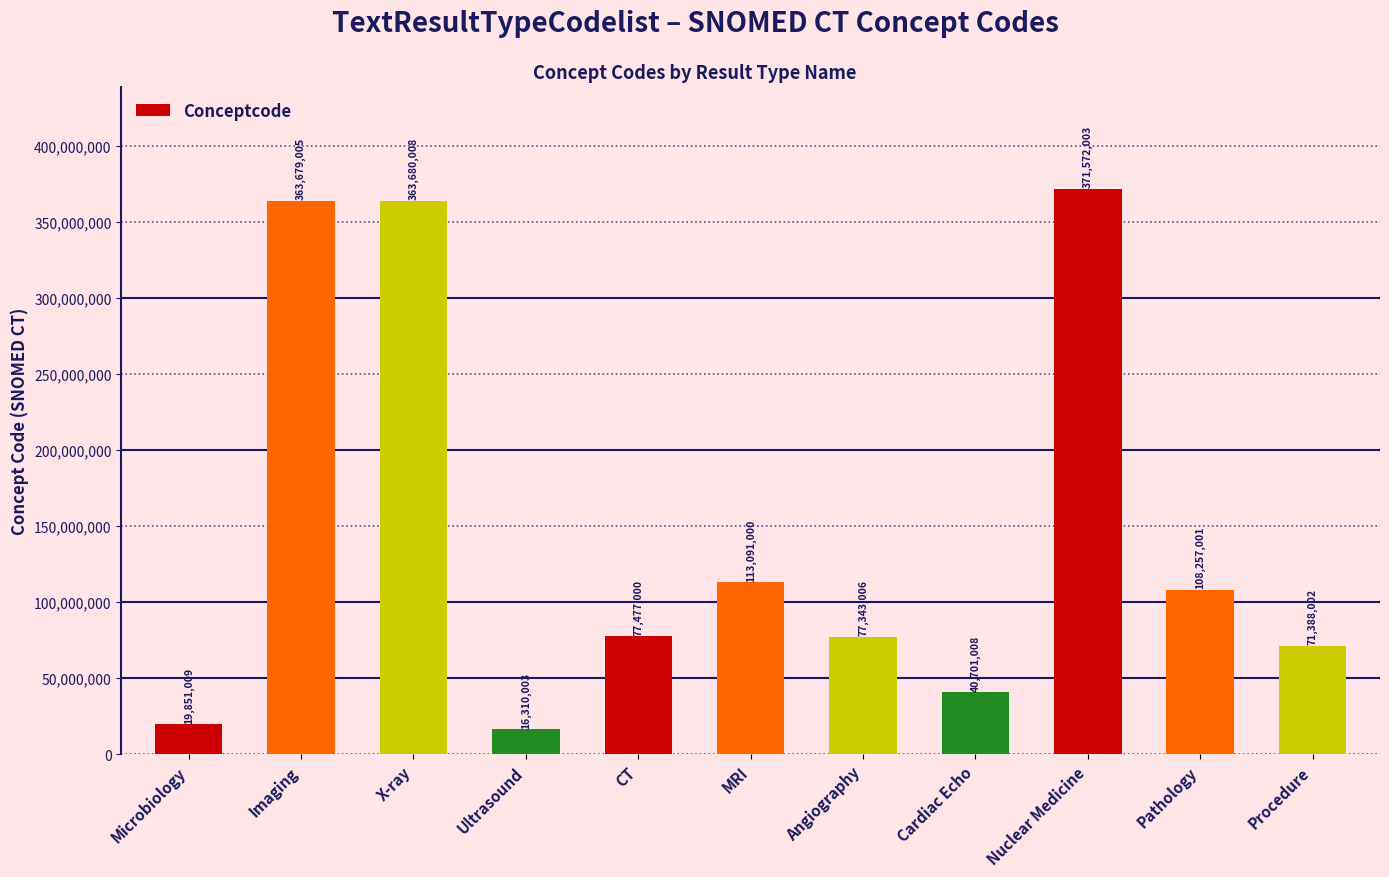

Is it true that the value at Angiography is 77343006?

True